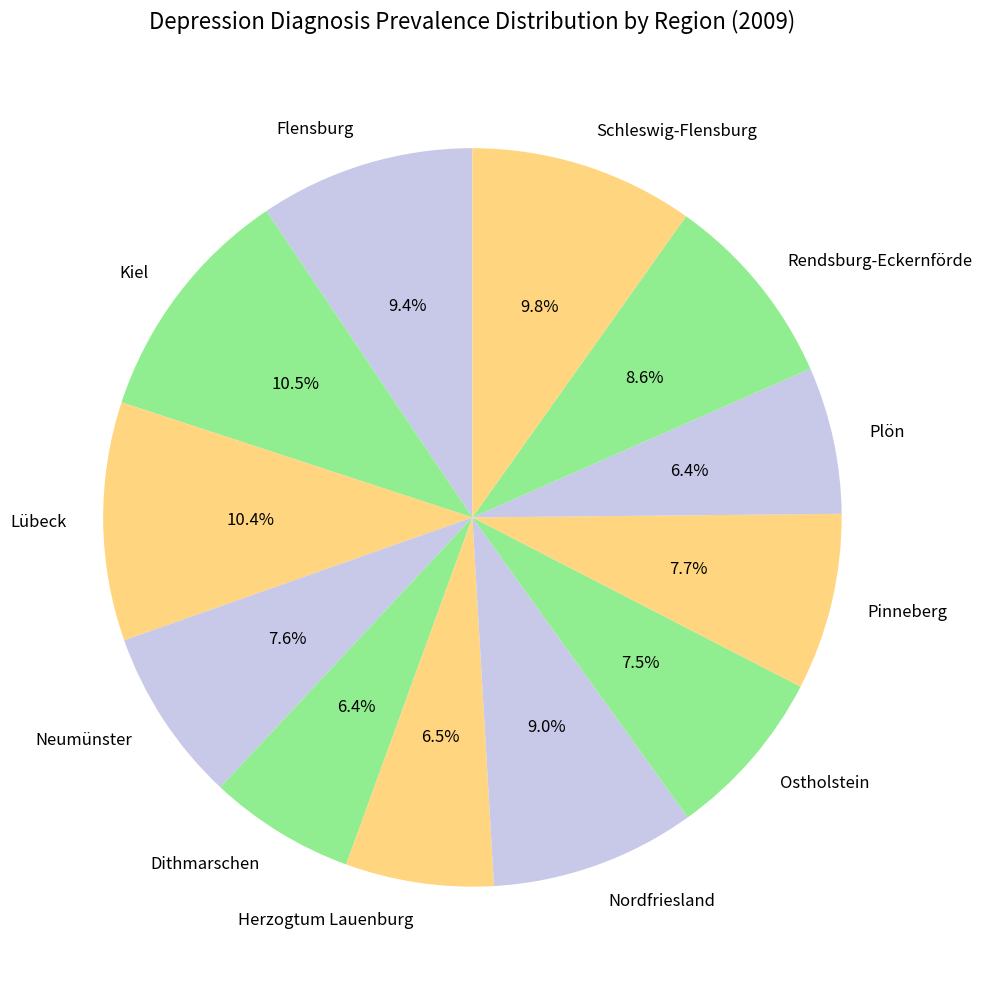

Combined, what portion of the pie is Neumünster and Rendsburg-Eckernförde?

16.2%